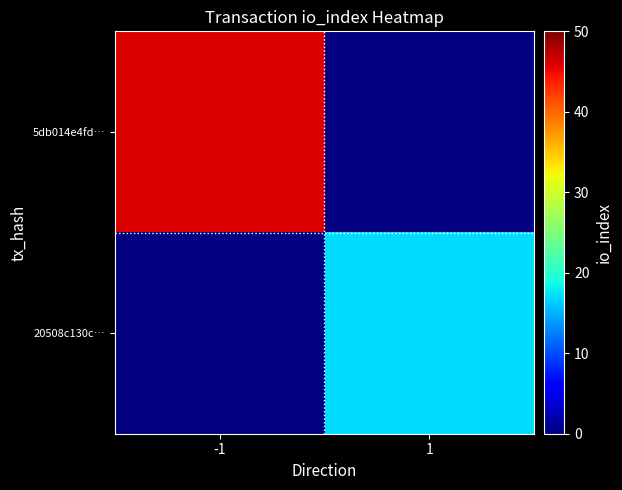

Count the number of data series in this chart.

2